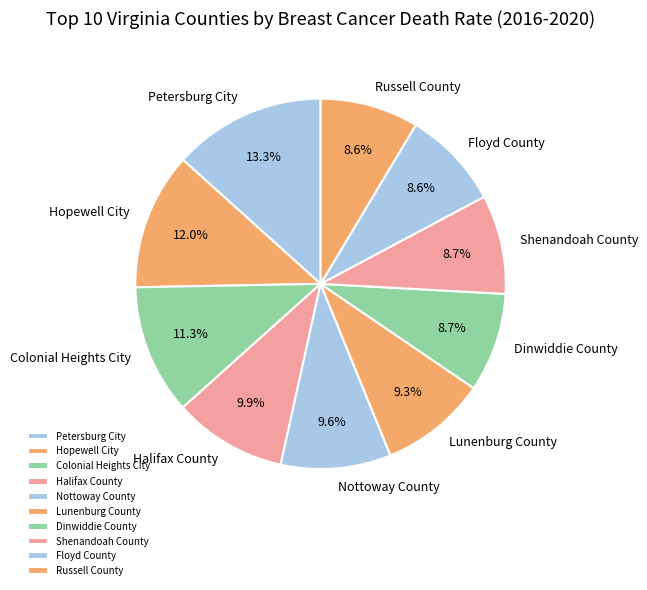

Is there any slice that represents more than half of the pie?

No